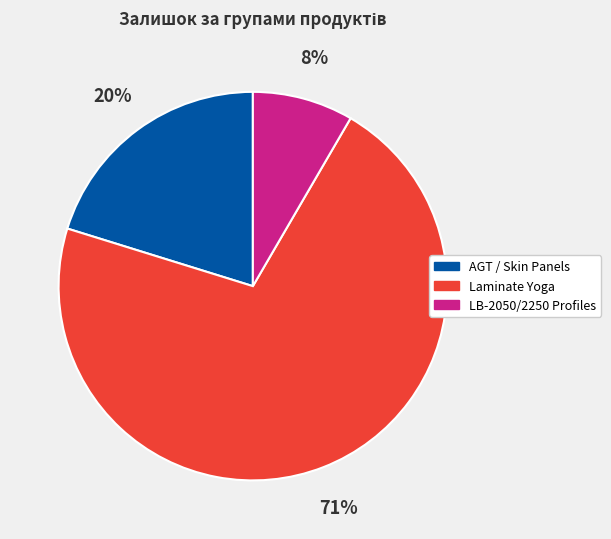

Count the number of slices in the pie.

3